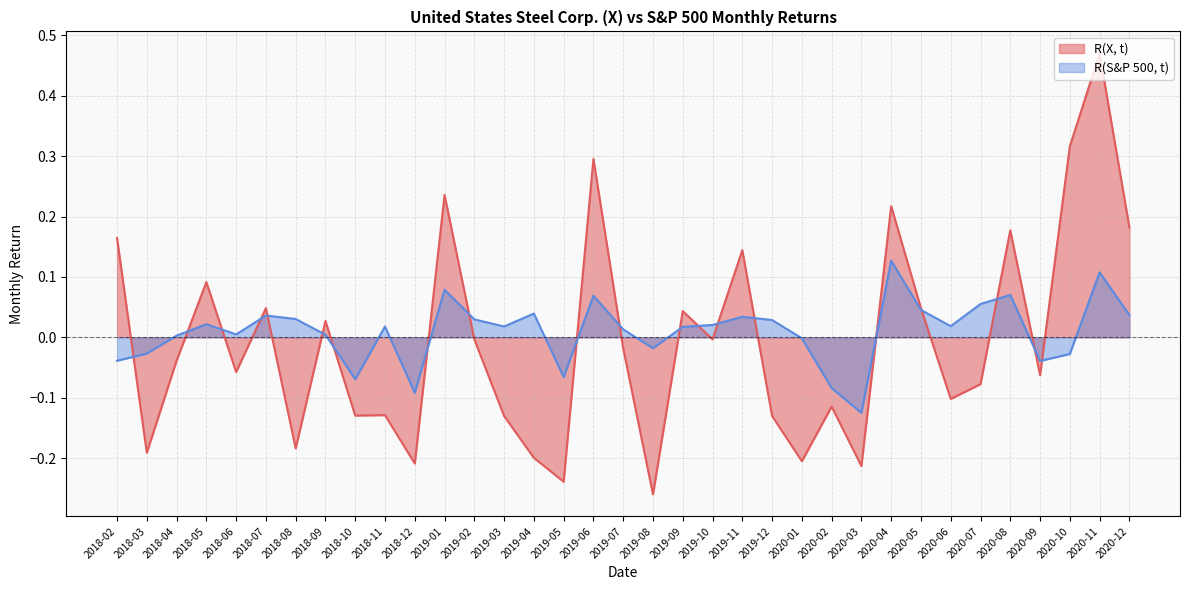

The R(X, t) series shows -0.1 at 2019-05. True or false?

False